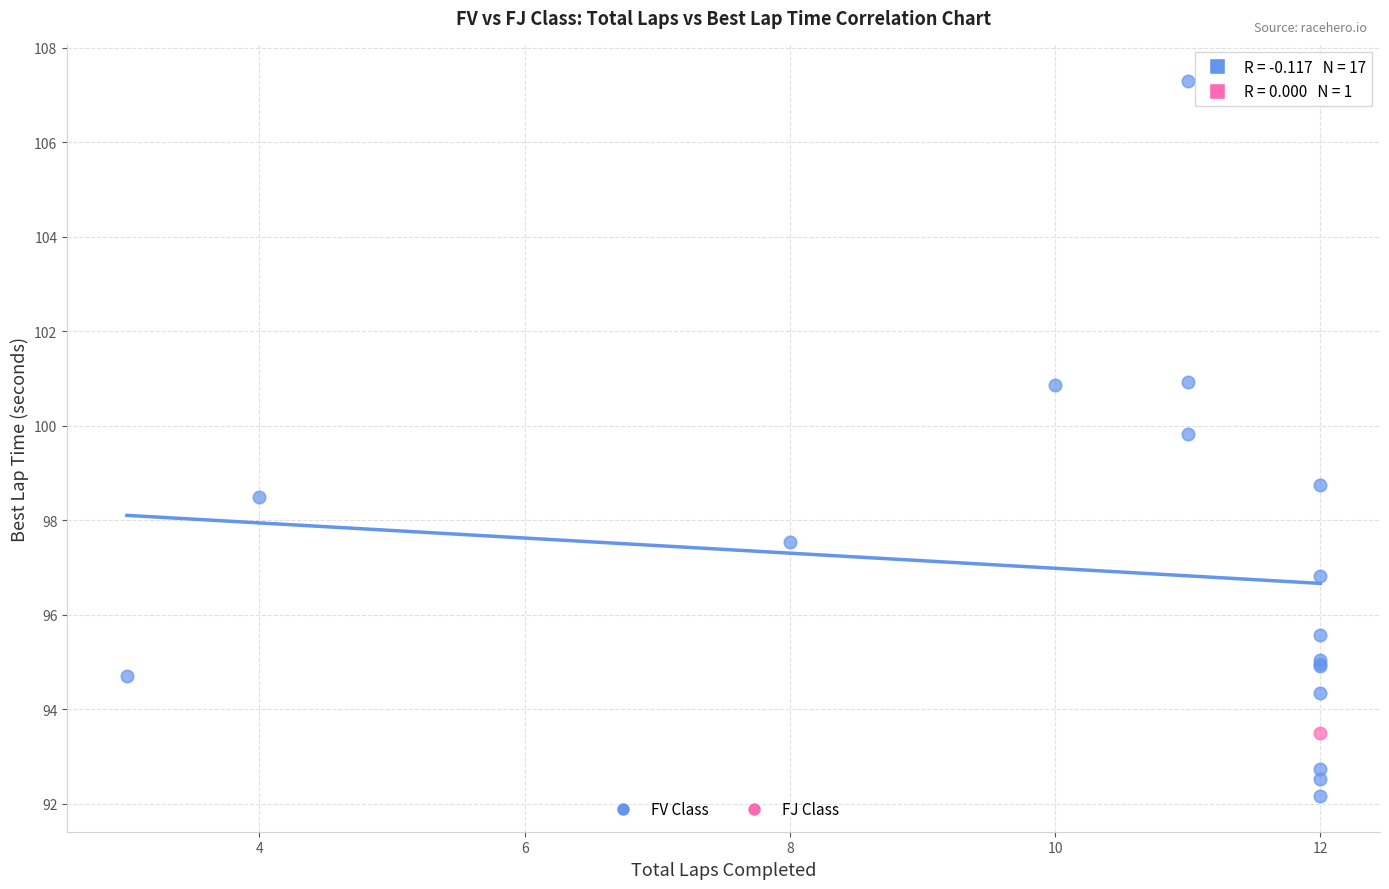

What are all the series names shown in the legend?

FV Class, FJ Class